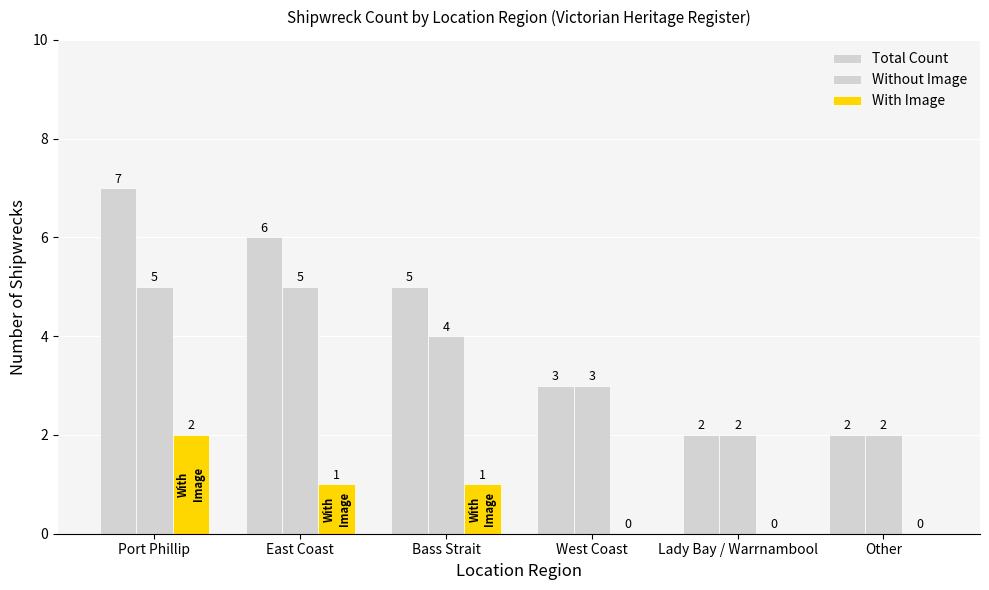

List the series in order of their overall mean, lowest first.

With Image, Without Image, Total Count